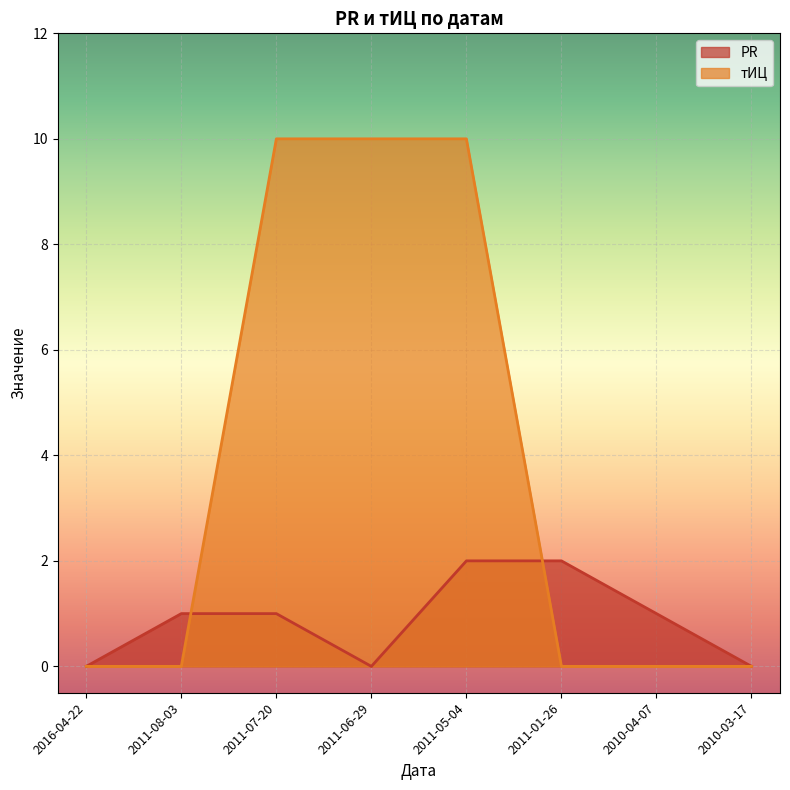

Which series changed the most between 2016-04-22 and 2011-01-26?

PR